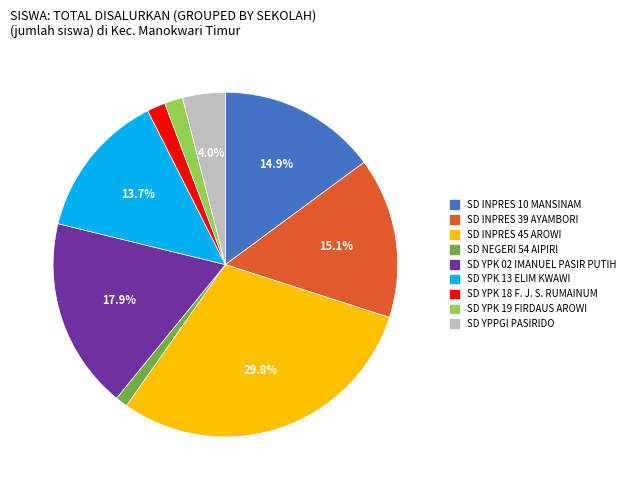

Is it true that SD YPK 13 ELIM KWAWI is 24% of the pie?

False